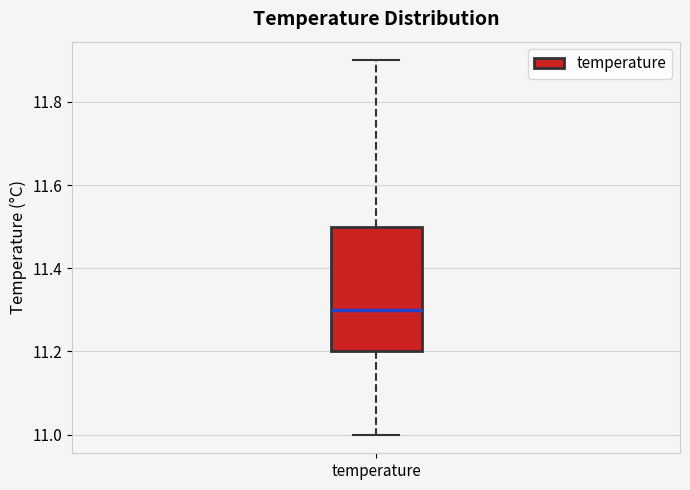

Read this box plot against the y-axis: the position of the median line, the range covered by the box, and the ends of both whiskers. The values are not printed on the chart, so give them approximately, as read against the axis.

median 11.3, box 11.2 to 11.5, whiskers 11.0 to 11.9